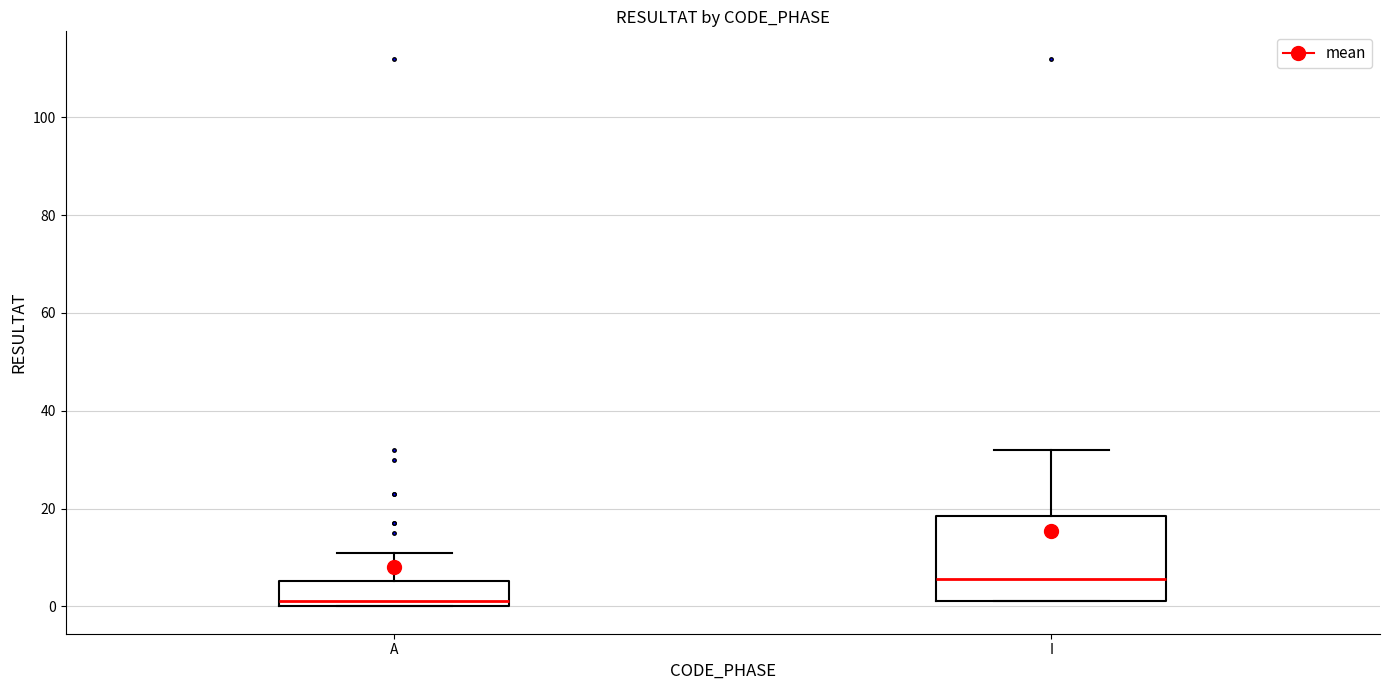

Comparing the boxes themselves (not the whiskers), which one is the tallest?

I